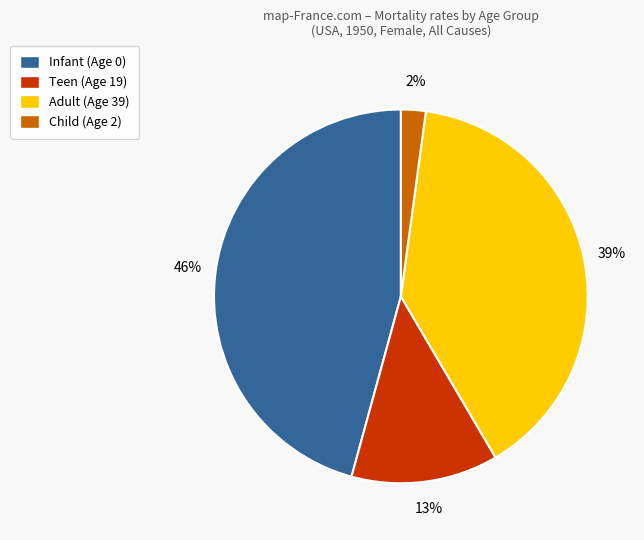

How many segments does this pie chart have?

4